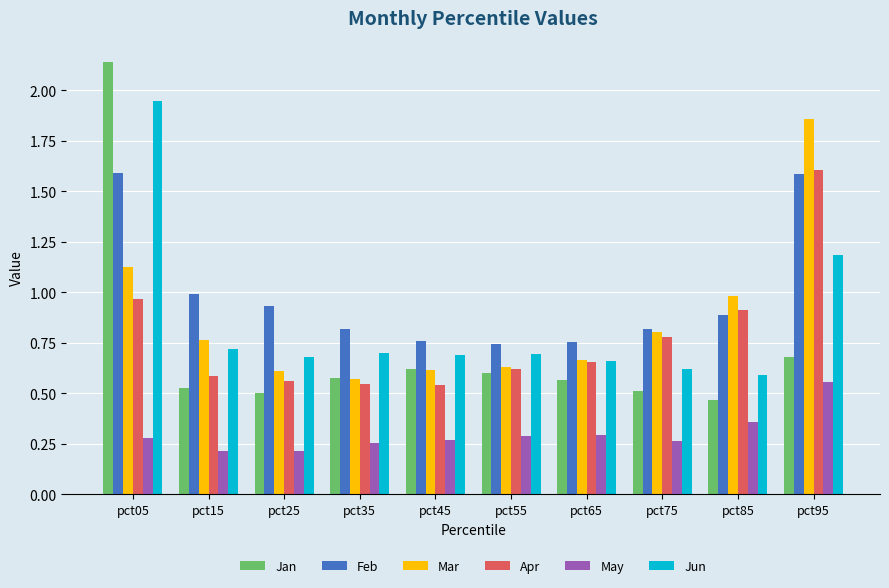

The value of Jun at pct25 is 0.7. True or false?

True